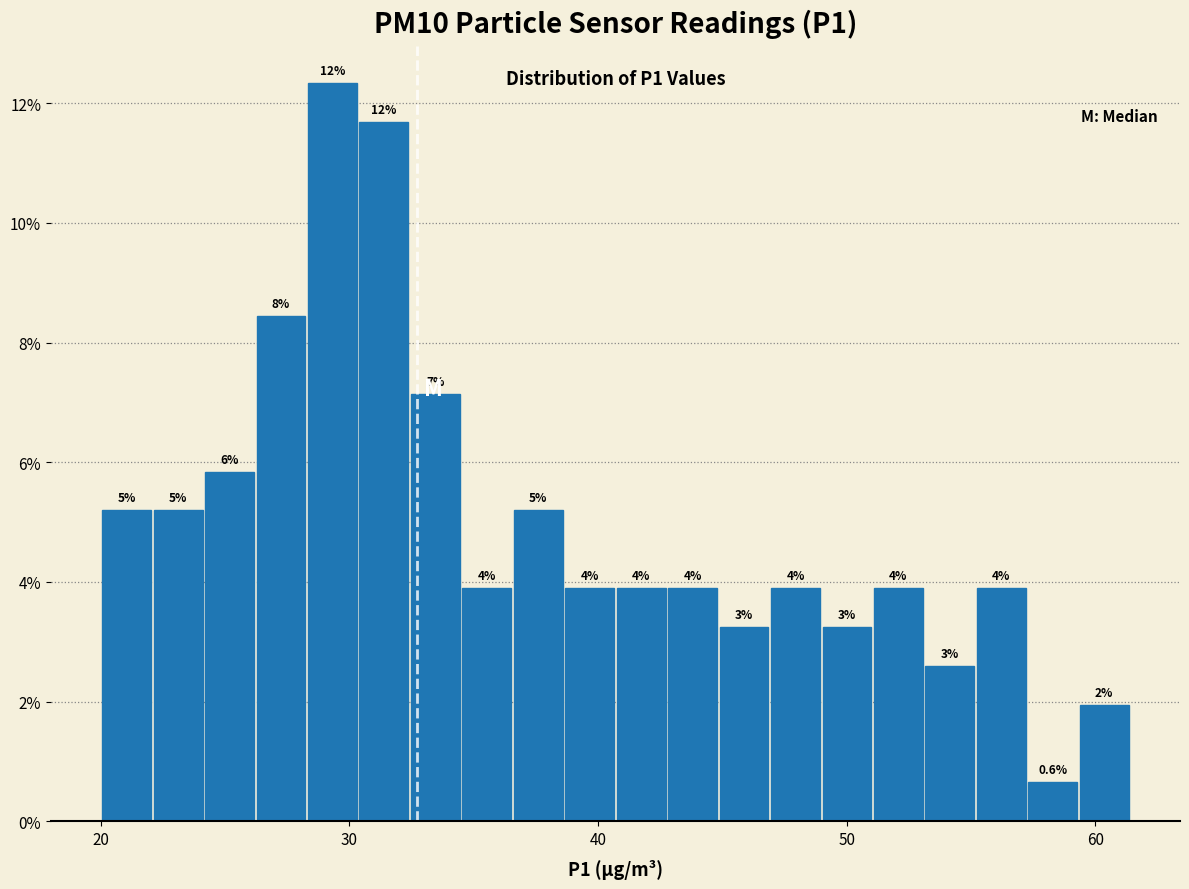

Around what value on the x-axis is the tallest bar? Give the approximate position of its centre, as read against the axis.

29